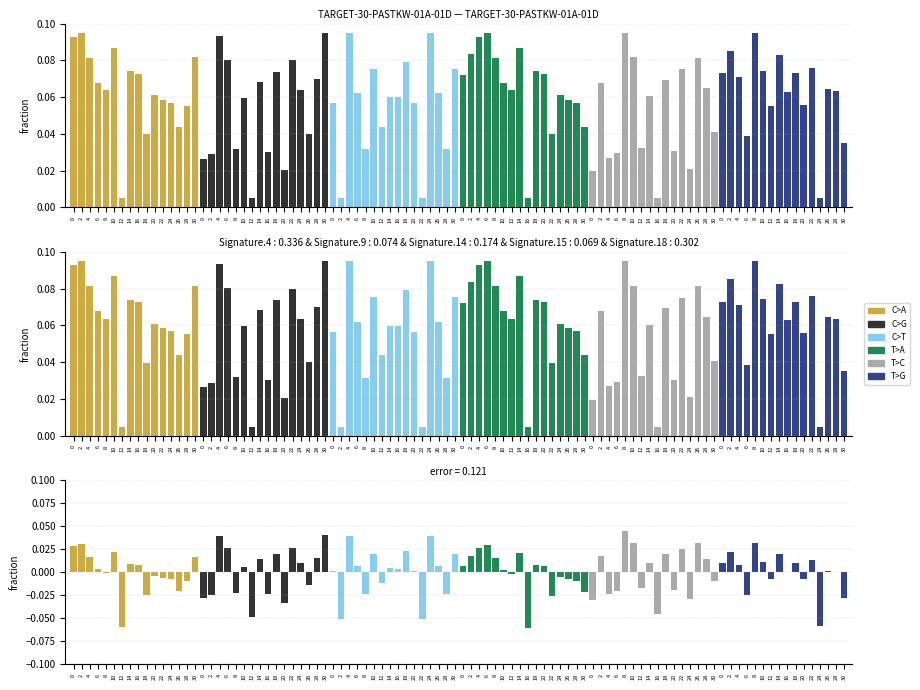

What is the total value across all series at 14?

0.1